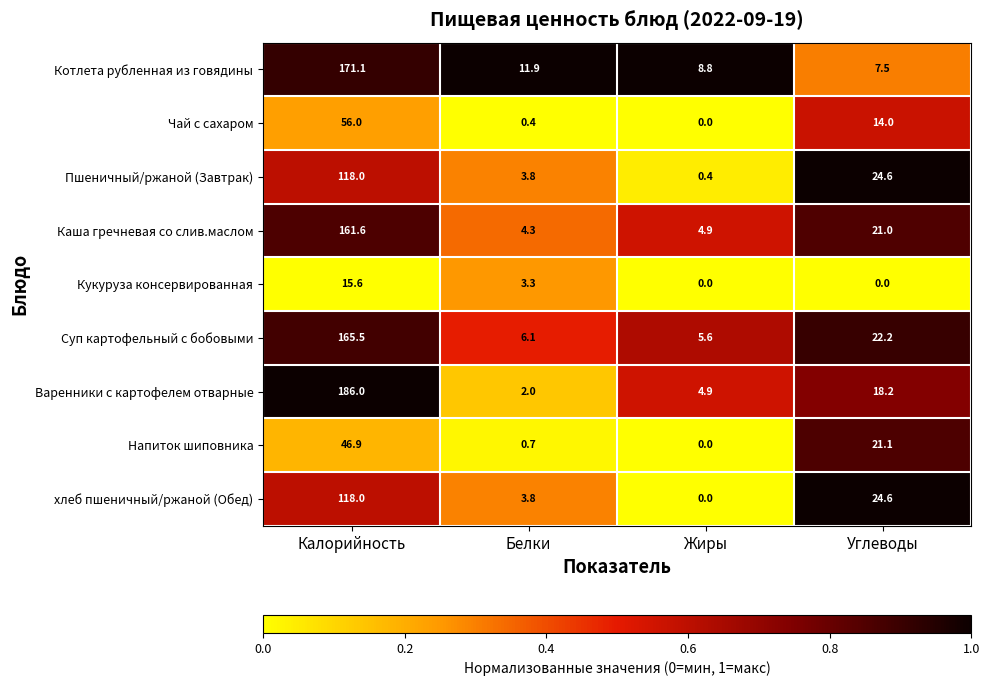

The value of Варенники с картофелем отварные at Углеводы is 9.1. True or false?

False